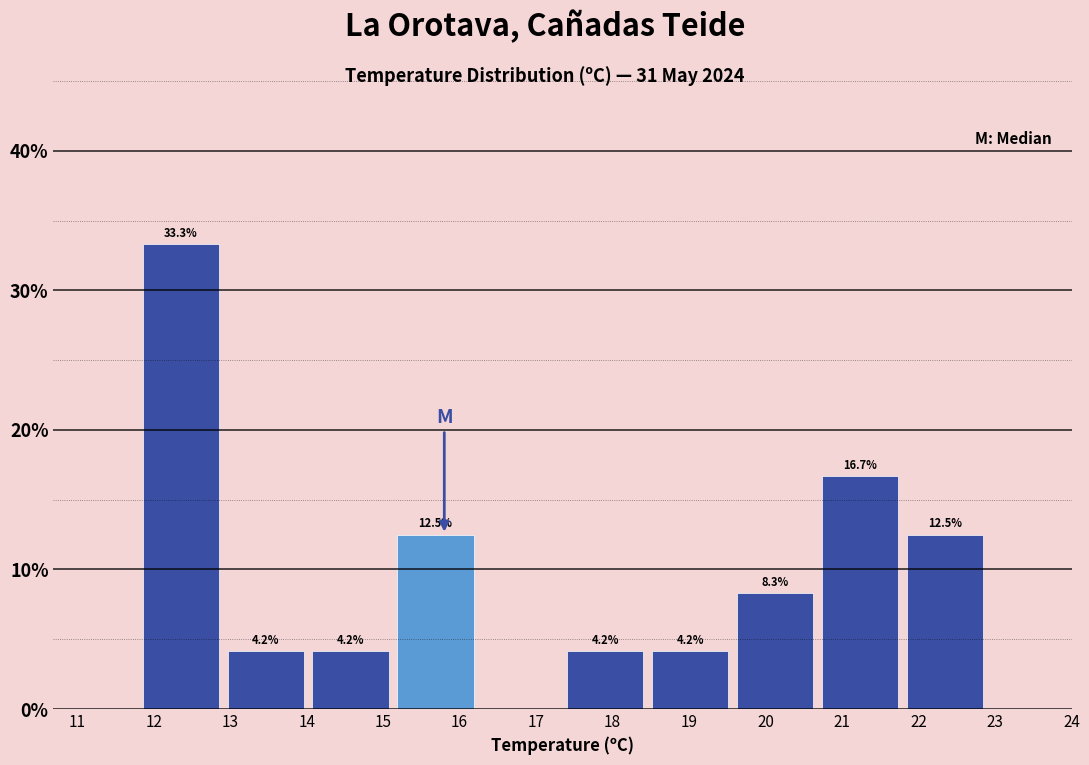

Which range on the x-axis has the tallest bar?

11.80 to 12.91